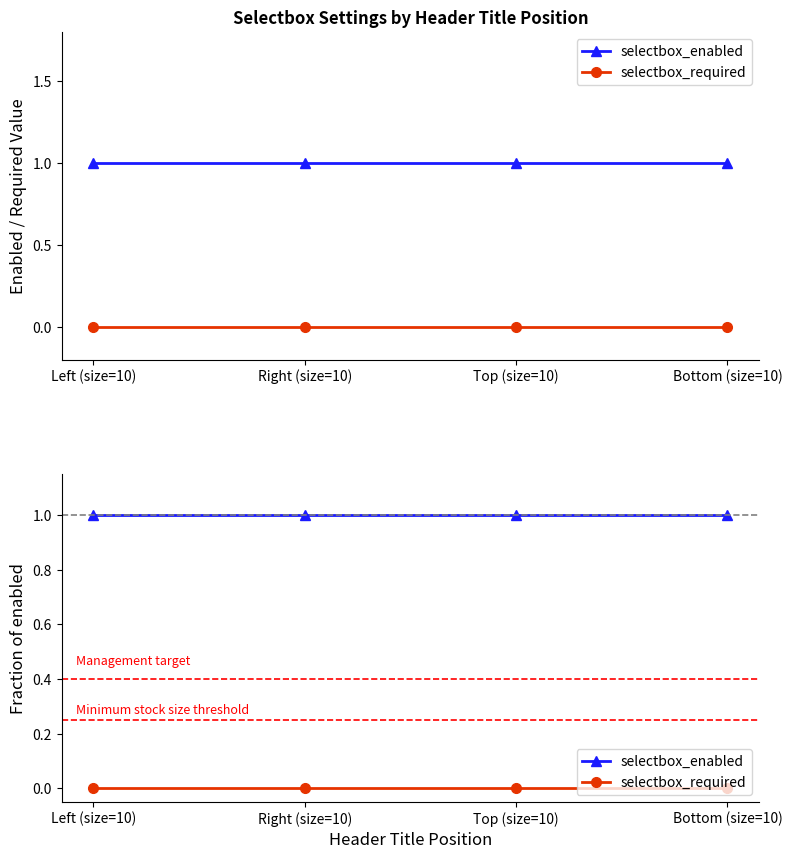

List the series in order of their overall mean, lowest first.

selectbox_required, selectbox_enabled